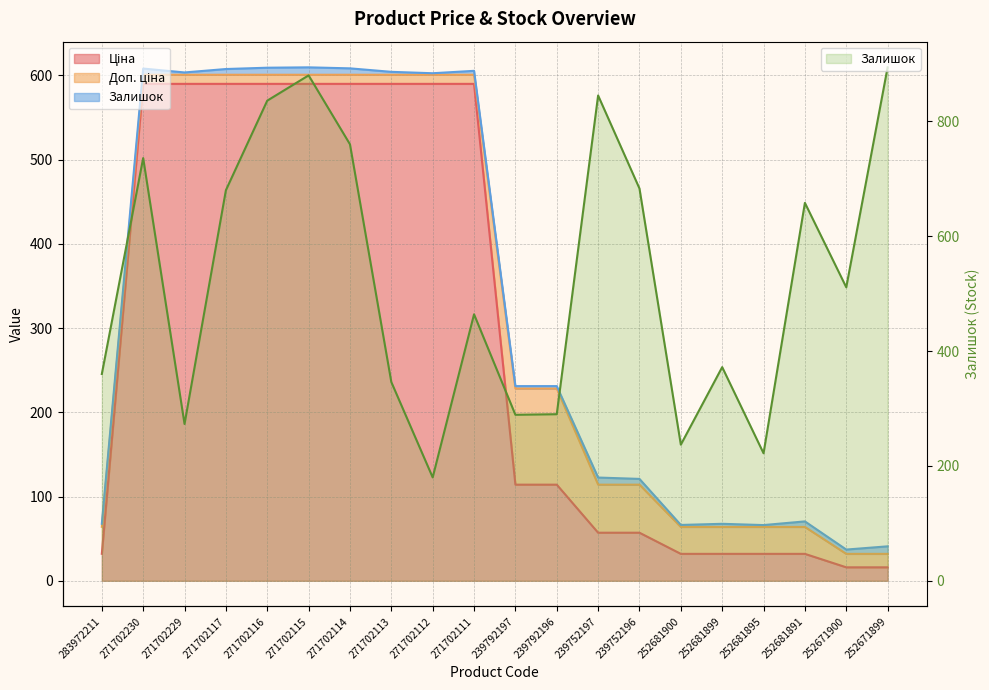

True or false: Залишок has a value of 290.0 at 239792196.

True